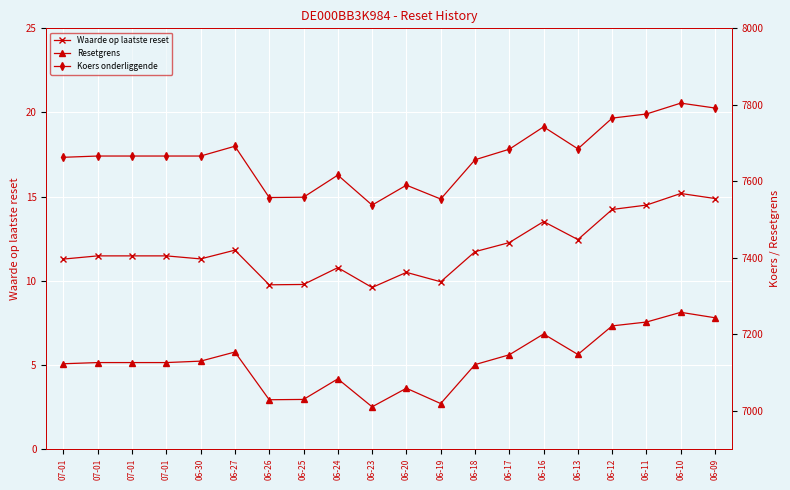

What is the difference between the maximum and minimum values in the Koers onderliggende series?

266.8